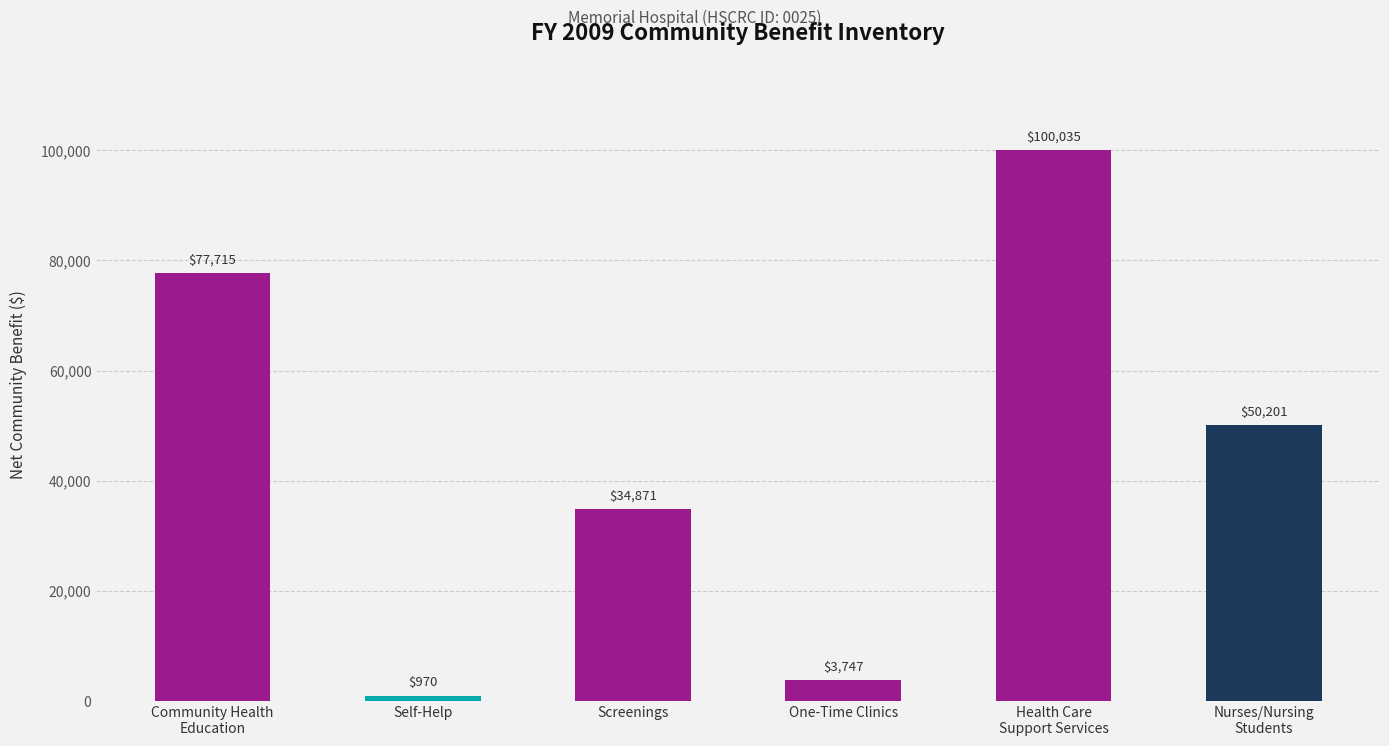

List the labels in order of value, smallest first.

Self-Help, One-Time Clinics, Screenings, Nurses/Nursing
Students, Community Health
Education, Health Care
Support Services